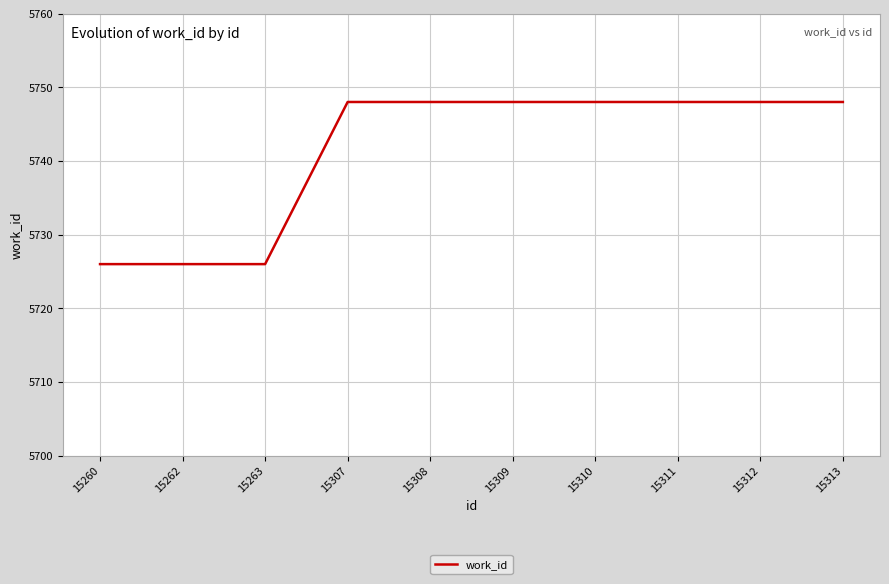

Is it true that the value at 15263 is 3270?

False